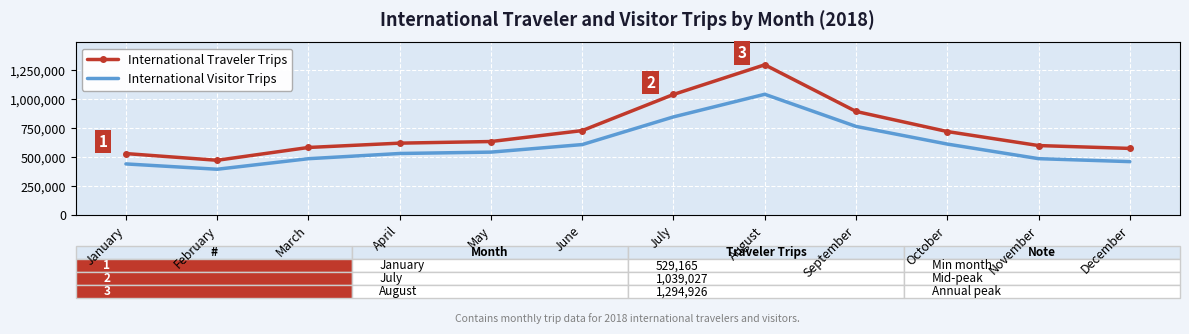

What is the sum of all International Visitor Trips values?

7203350